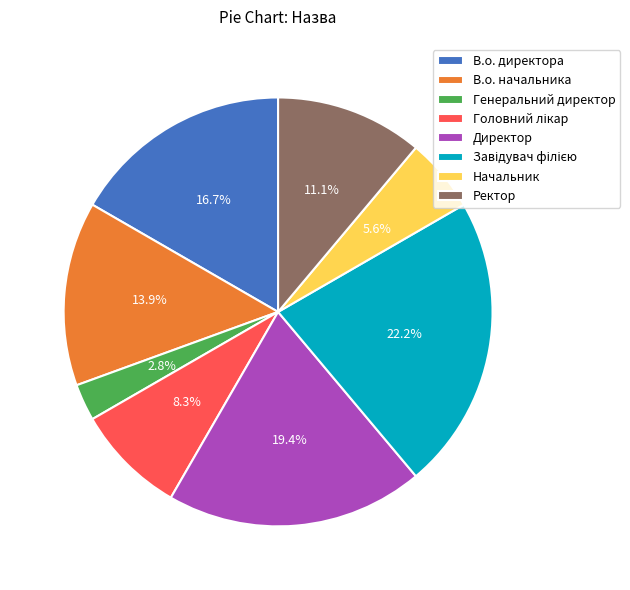

Does Начальник represent more than half of the total?

No